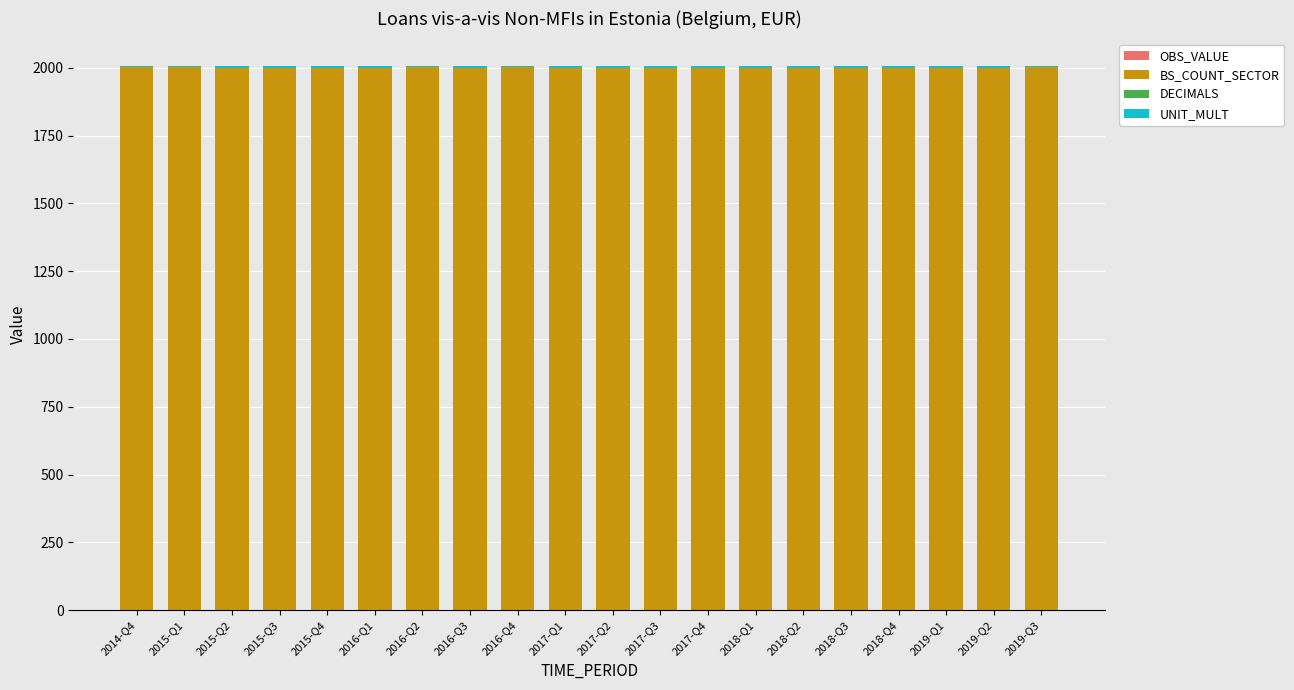

Which series has the largest total across all categories?

BS_COUNT_SECTOR